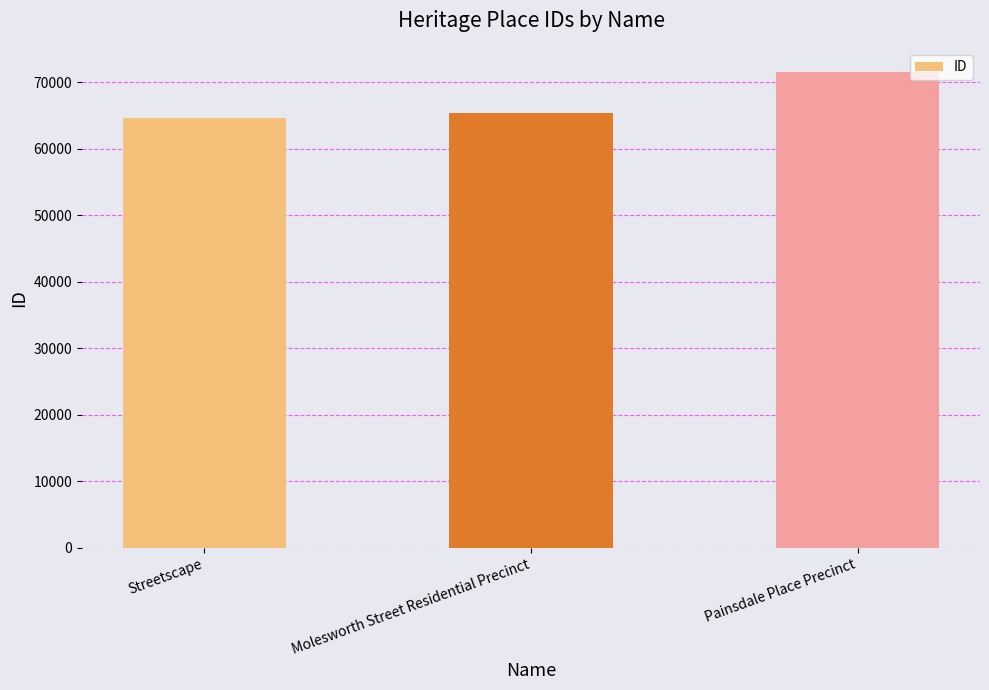

How many values are between 64524 and 71565?

3